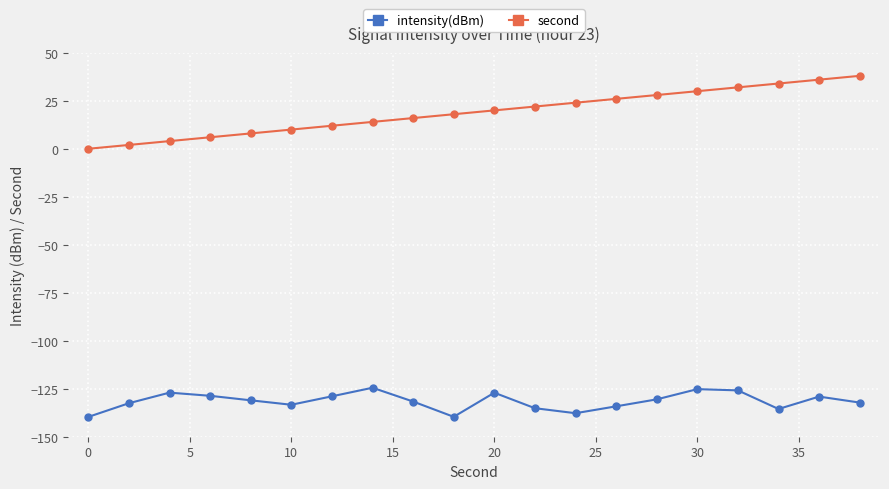

What is the value of the second point at the 16th from the left?

30.0